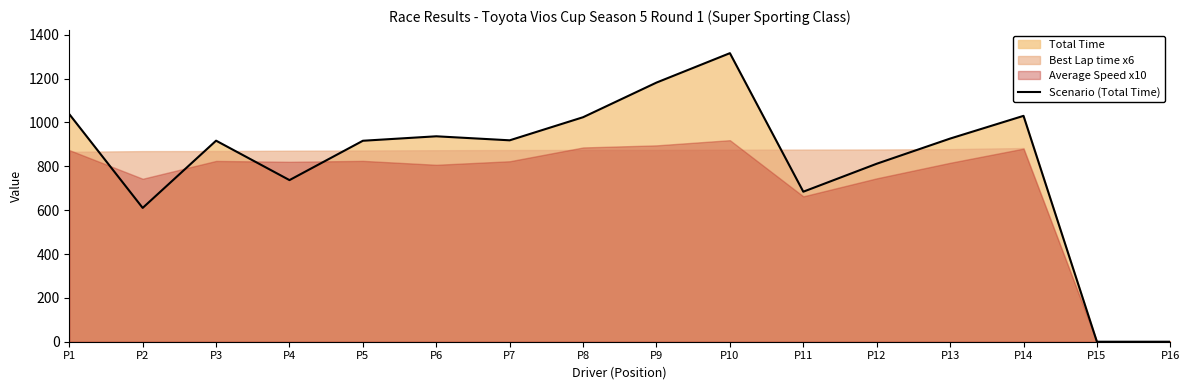

How many points are higher than both their immediate neighbors (excluding endpoints)?

4